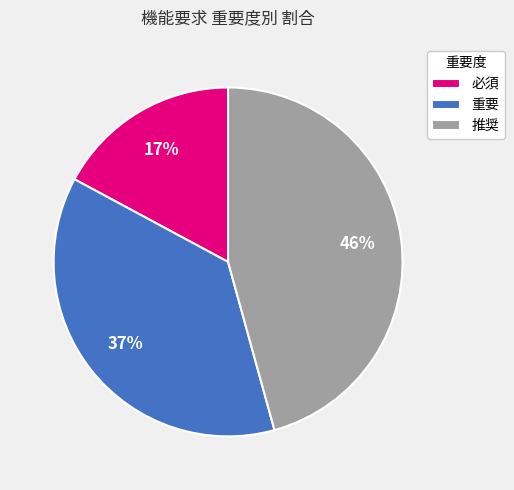

To the nearest percent, what is the difference between the 推奨 and 必須 slice percentages?

29%